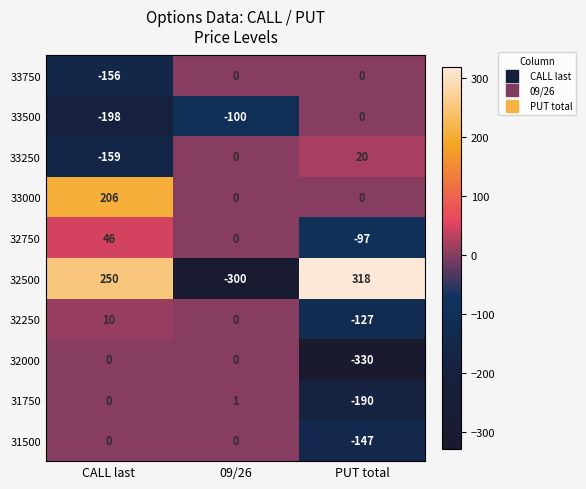

How many categories are shown in the chart?

3